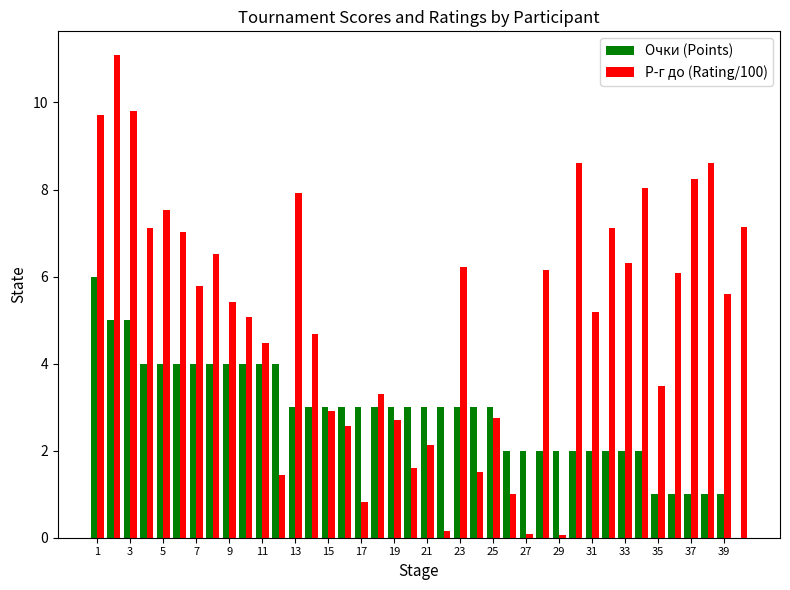

What is the maximum value for Р-г до (Rating/100)?

11.1